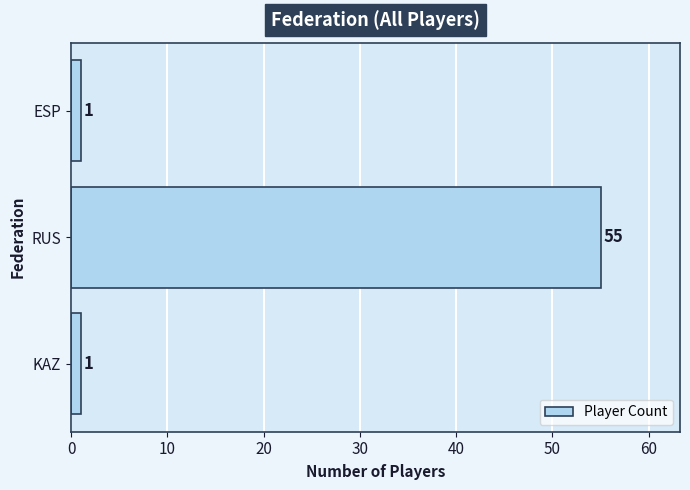

Reading bottom to top, extract all data points from this chart.

1	55	1